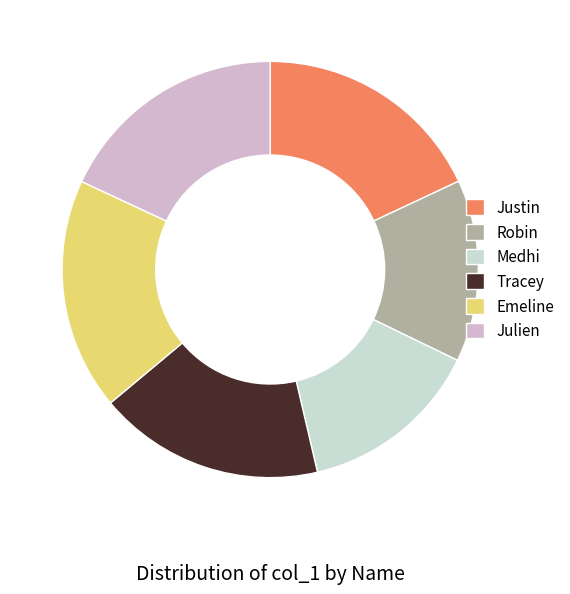

To the nearest percent, what portion does Robin represent?

14%